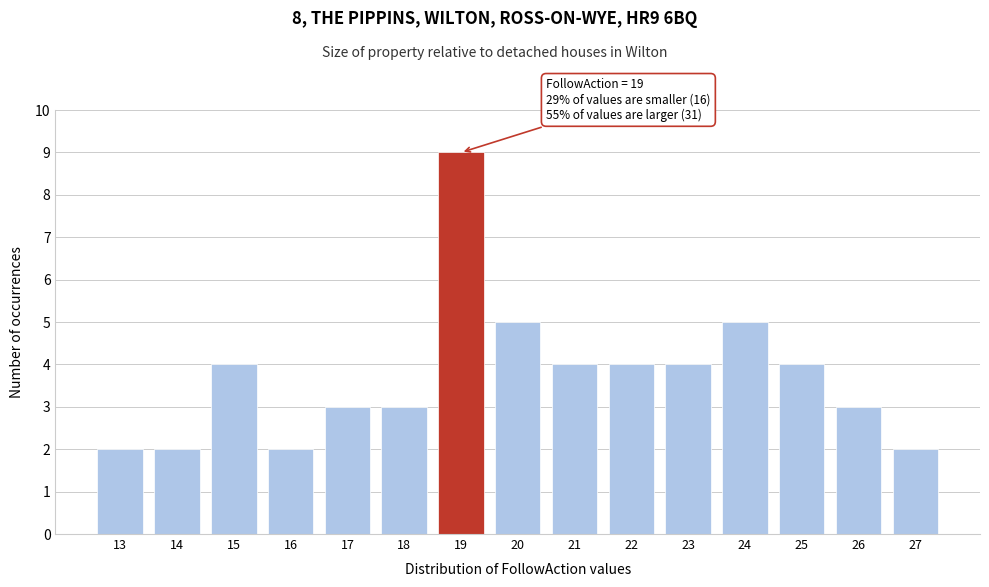

Over which range of the x-axis is the bar tallest?

18.5 to 19.5